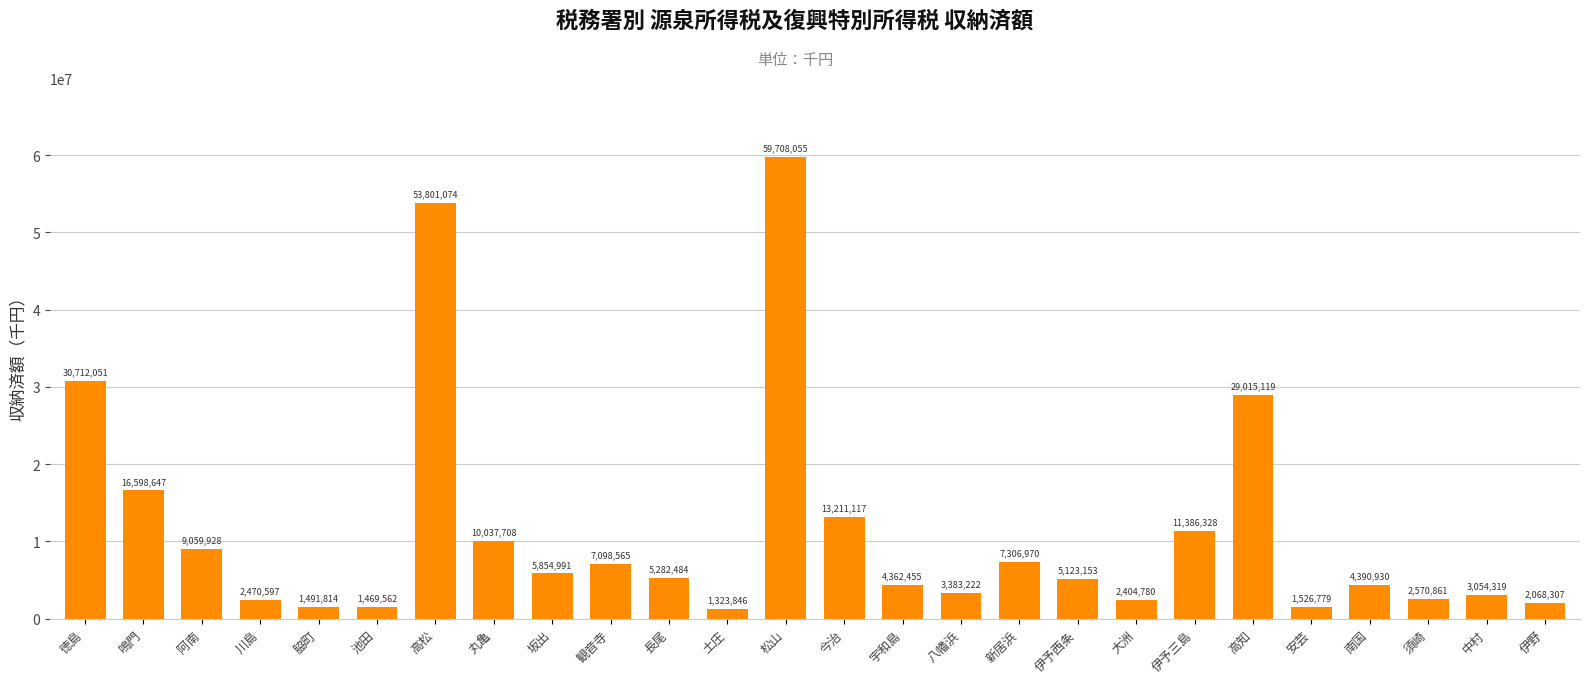

Which category has the lowest value across all series?

土庄